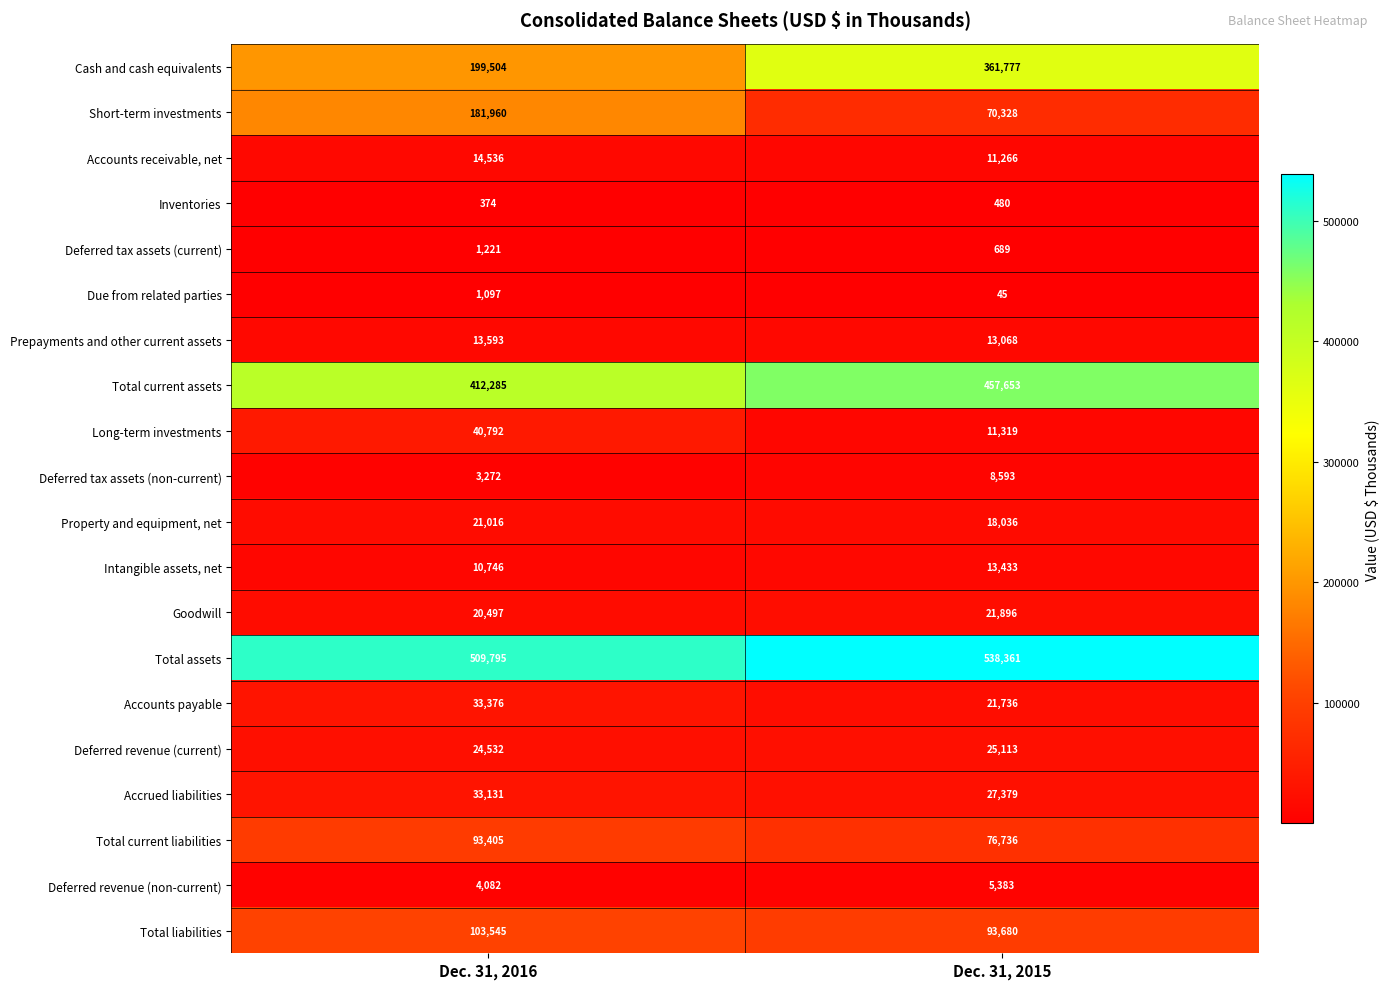

At which category does the chart reach its peak across all series?

Dec. 31, 2015